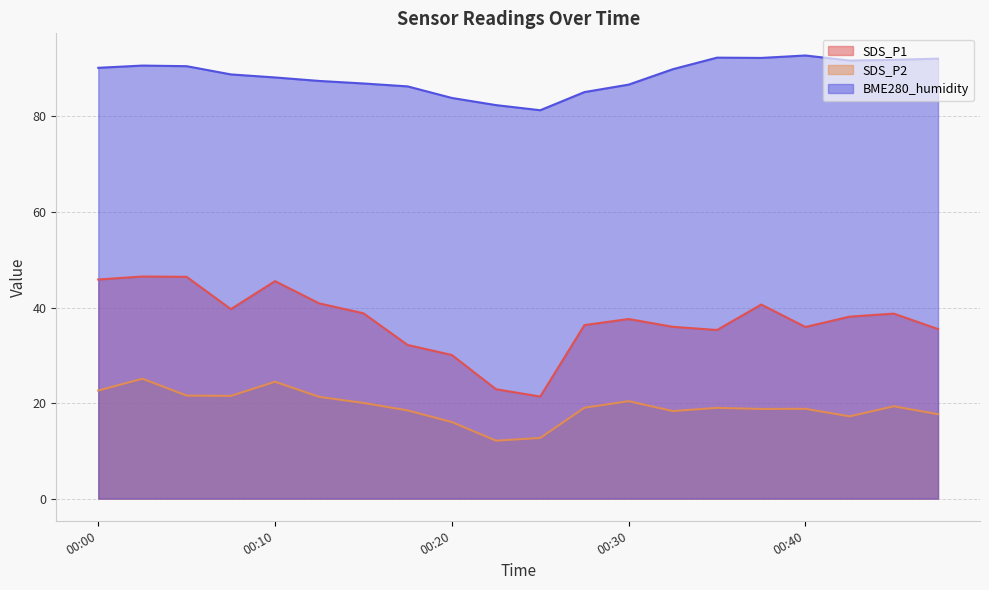

What is the difference between the SDS_P2 values at 00:30 and 00:13?

0.9